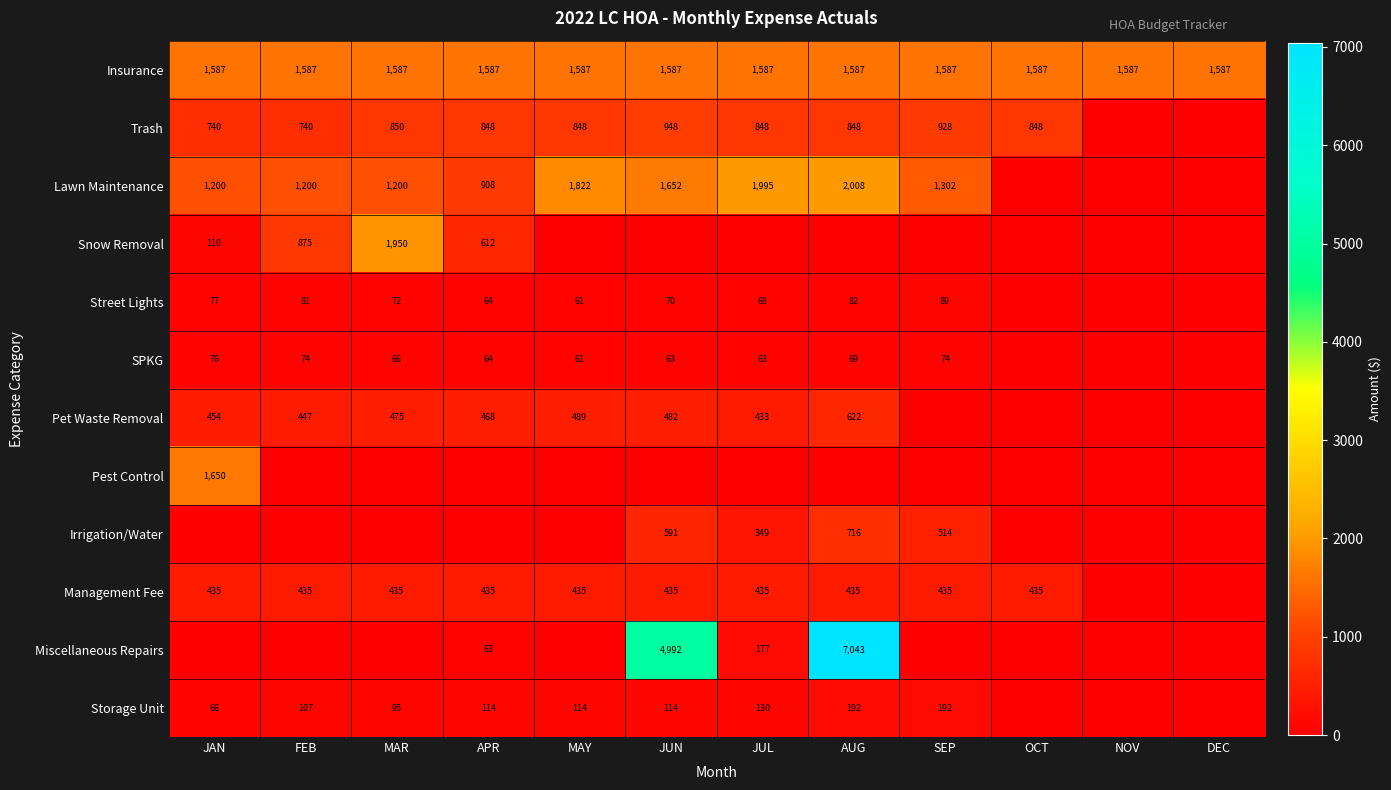

How many data points does each series have?

12